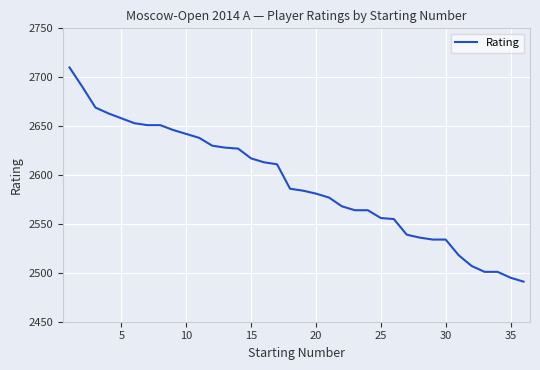

What is the difference between the maximum and minimum values?

219